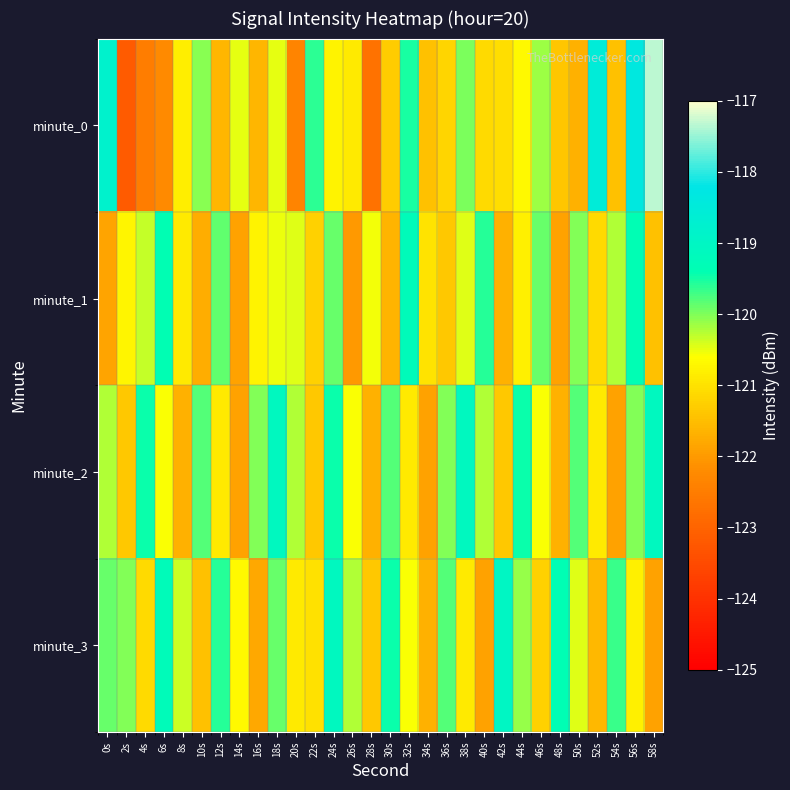

Rank the series by their maximum value, from highest to lowest.

minute_0, minute_3, minute_2, minute_1